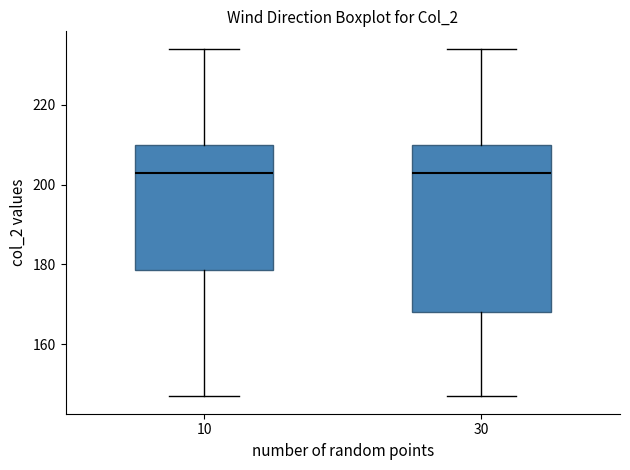

Where is the upper edge of the box at x = 30 on the y-axis? The values are not printed on the chart, so give them approximately, as read against the axis.

210